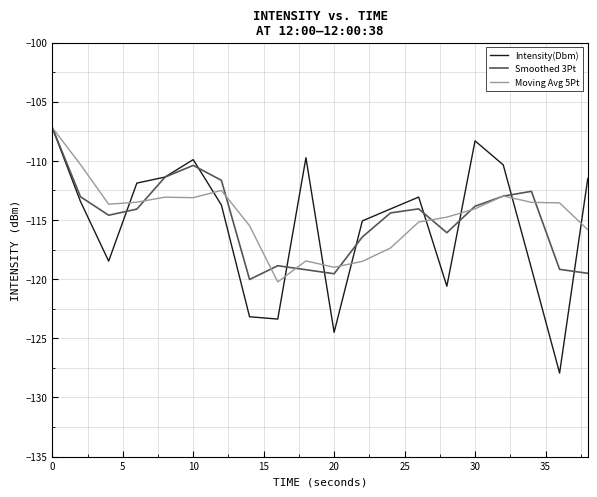

What is the greatest value displayed?

-107.2